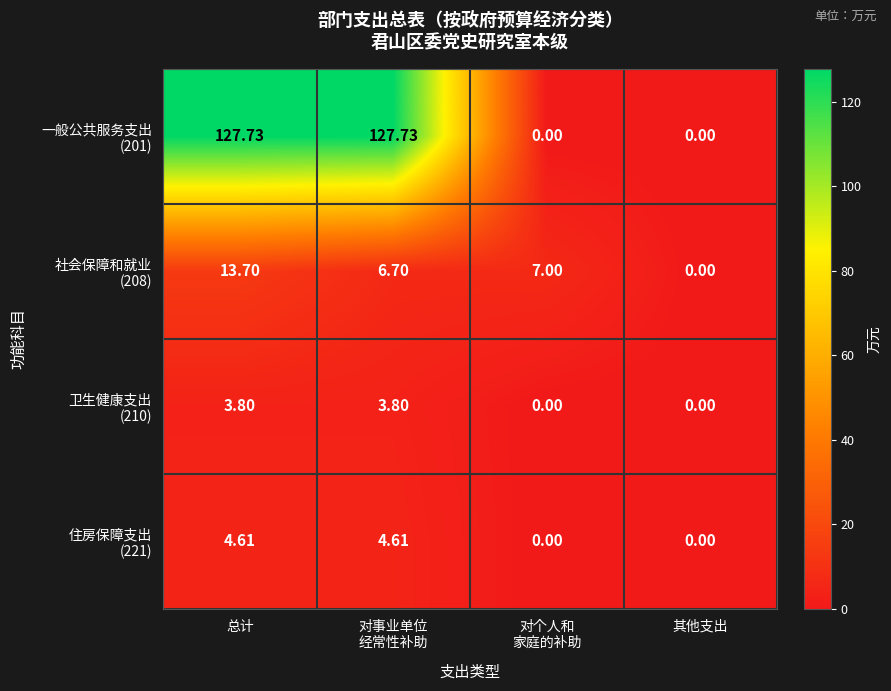

At which category is the sum across all series the highest?

总计